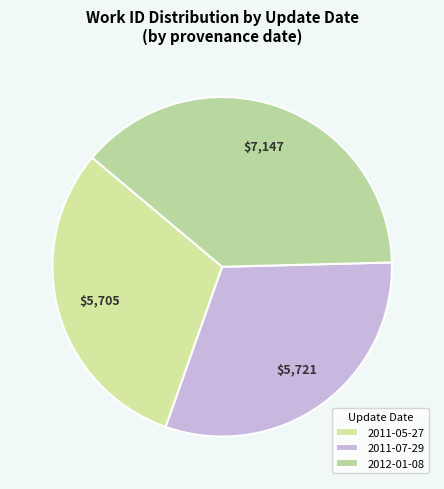

How many slices are in this pie chart?

3